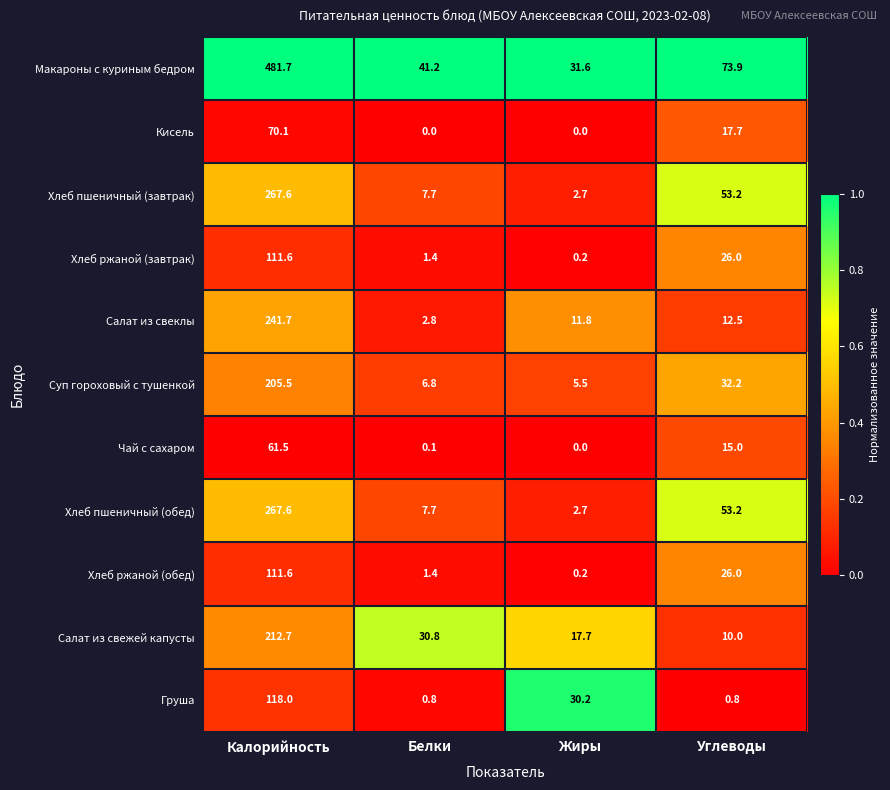

The value of Груша at Белки is 0.8. True or false?

True